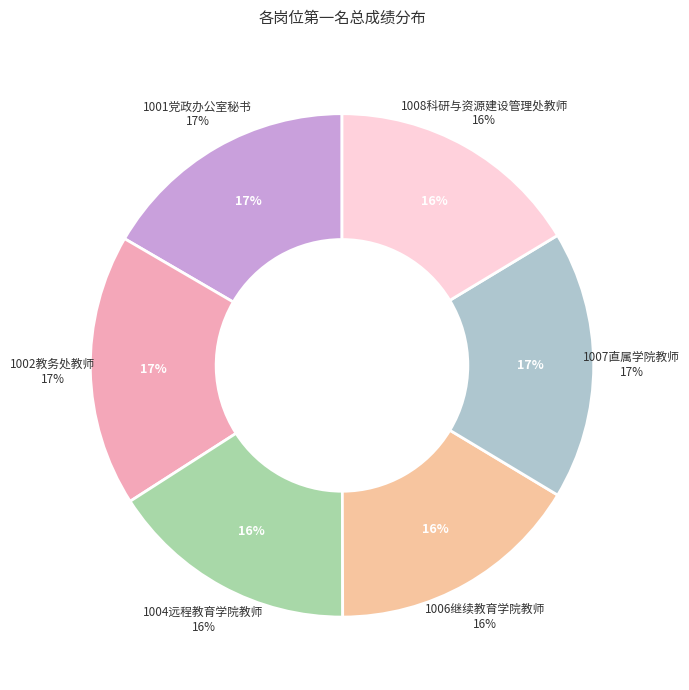

To the nearest percent, what portion does 1004远程教育学院教师 represent?

16%